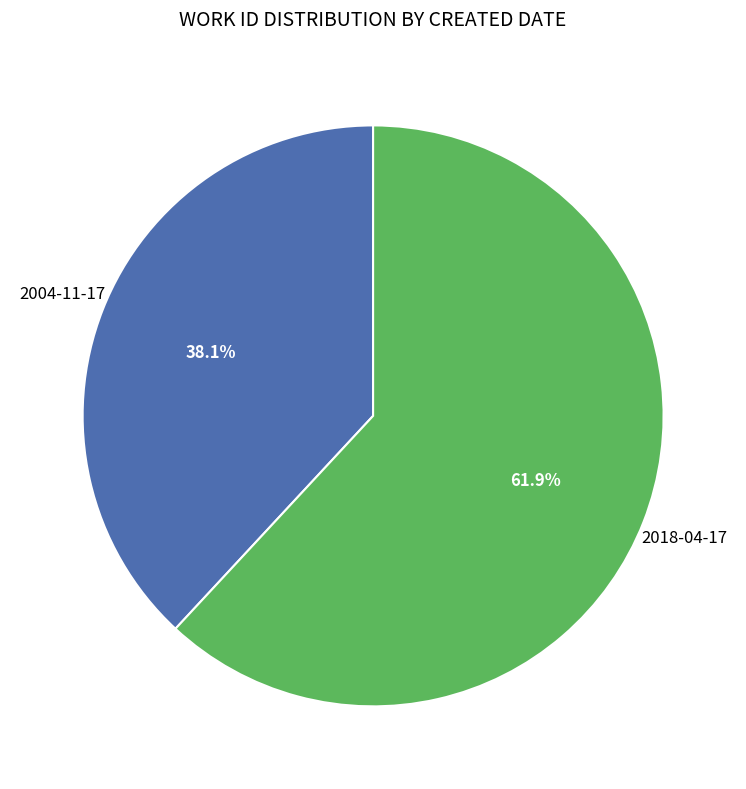

To the nearest percent, what is the average slice percentage?

50%